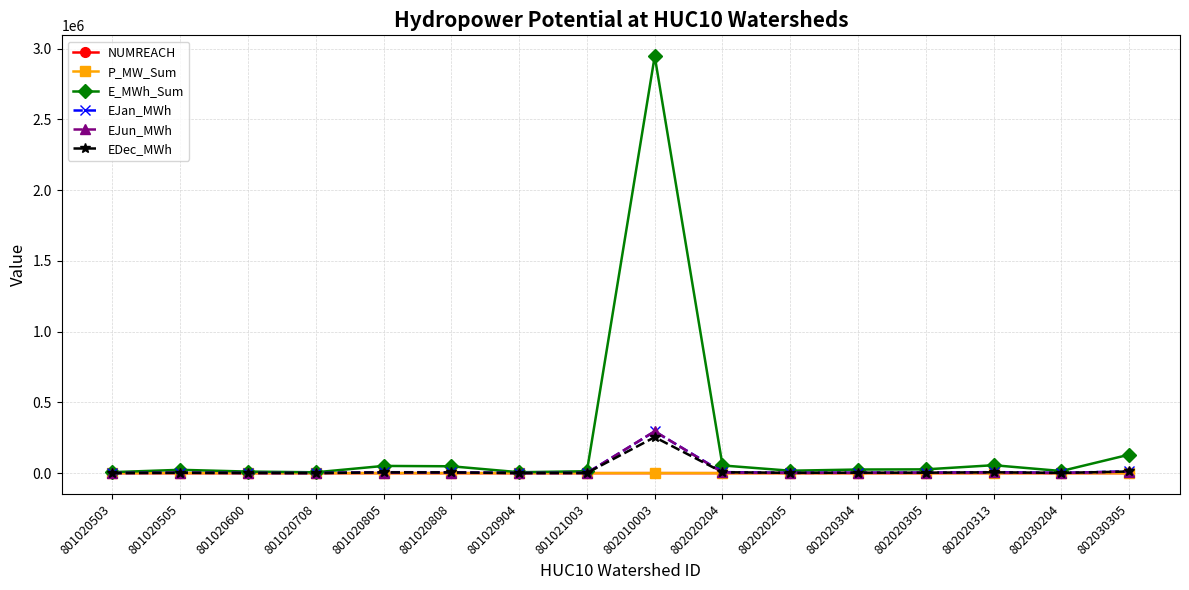

What is the highest value of the E_MWh_Sum series?

2945835.8